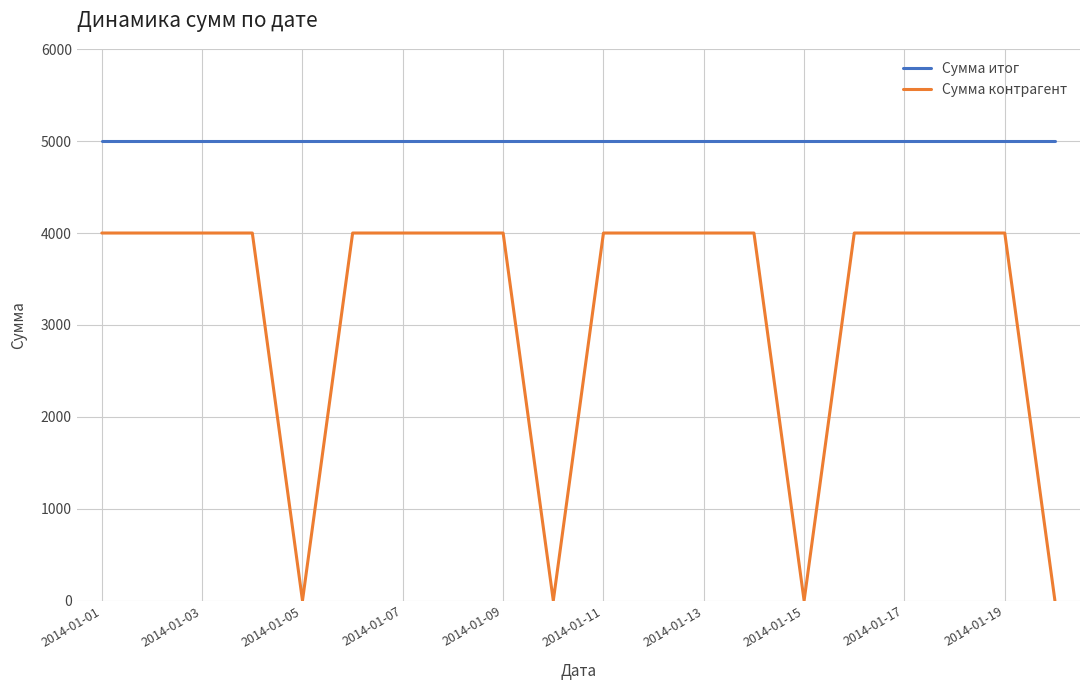

Which series has the largest total across all categories?

Сумма итог